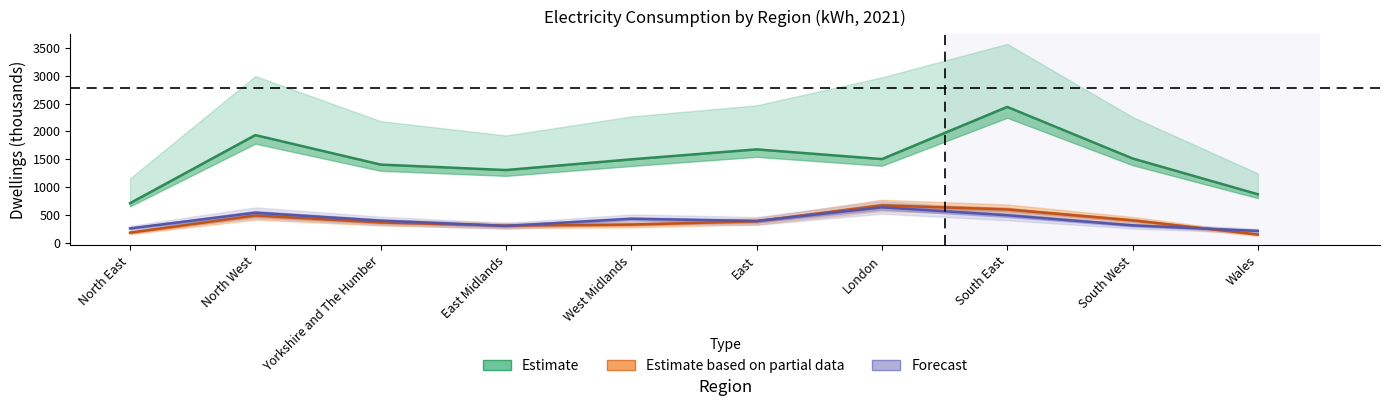

What is the spread (max minus min) of values at Wales?

722.0